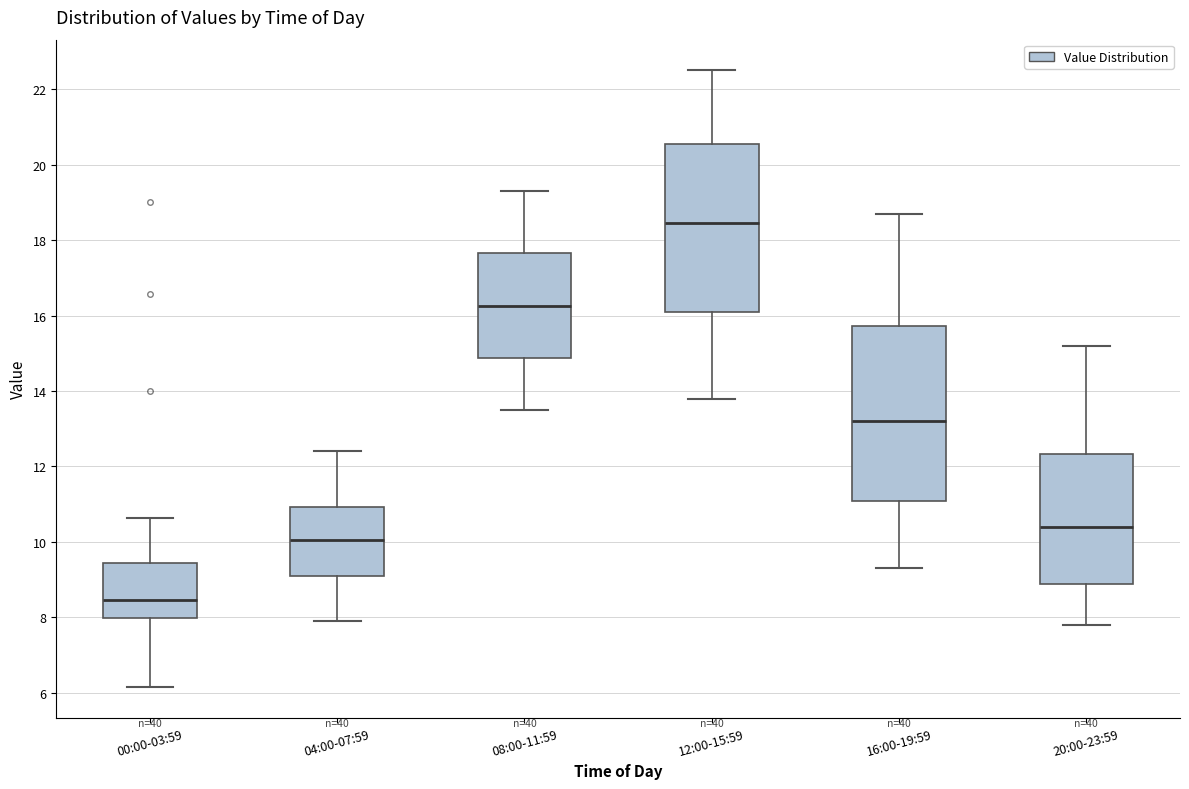

Comparing the boxes themselves (not the whiskers), which one is the tallest?

16:00-19:59